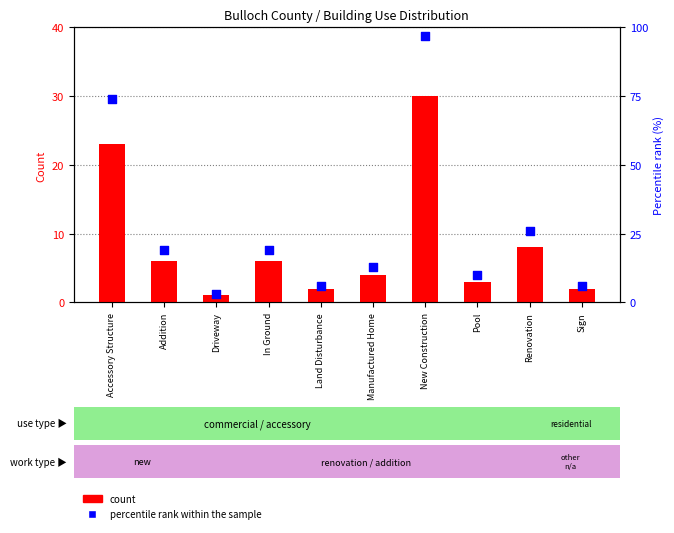

At which category is the sum across all series the highest?

New Construction